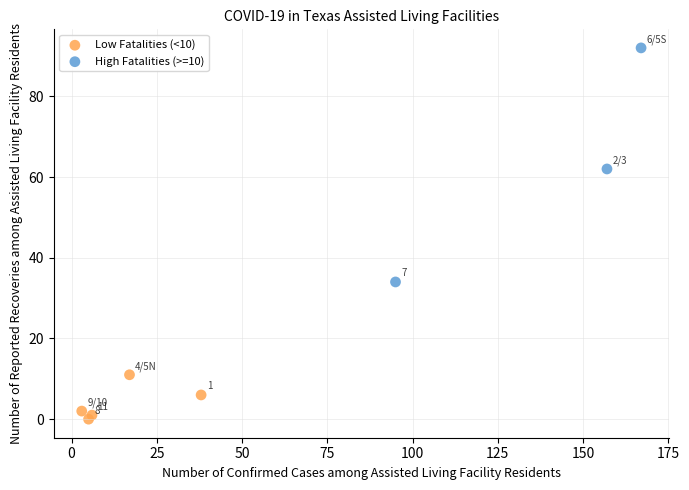

Which series reaches the minimum Y coordinate?

Low Fatalities (<10)